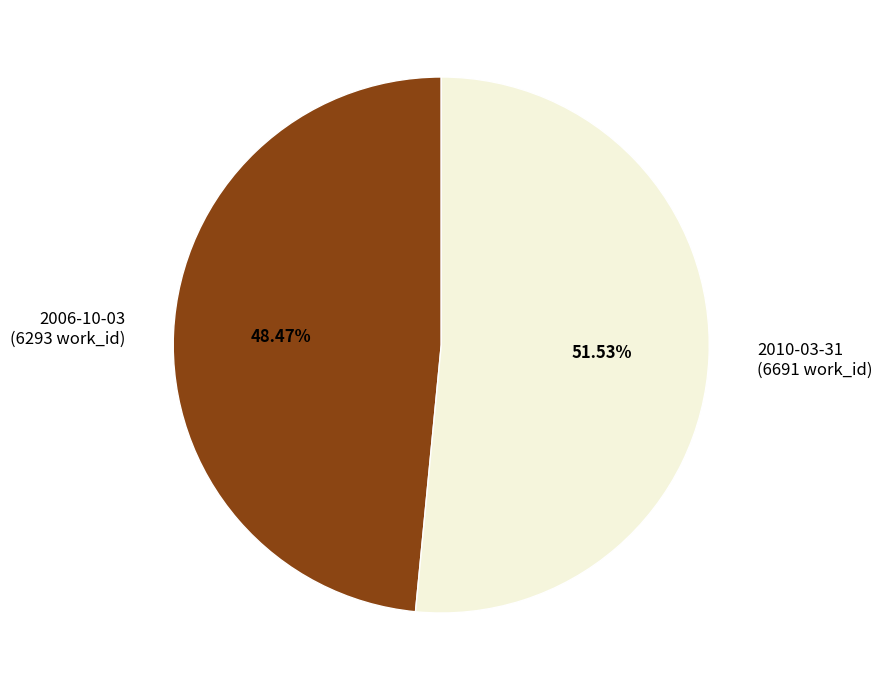

To the nearest percent, what portion does 2010-03-31 represent?

52%